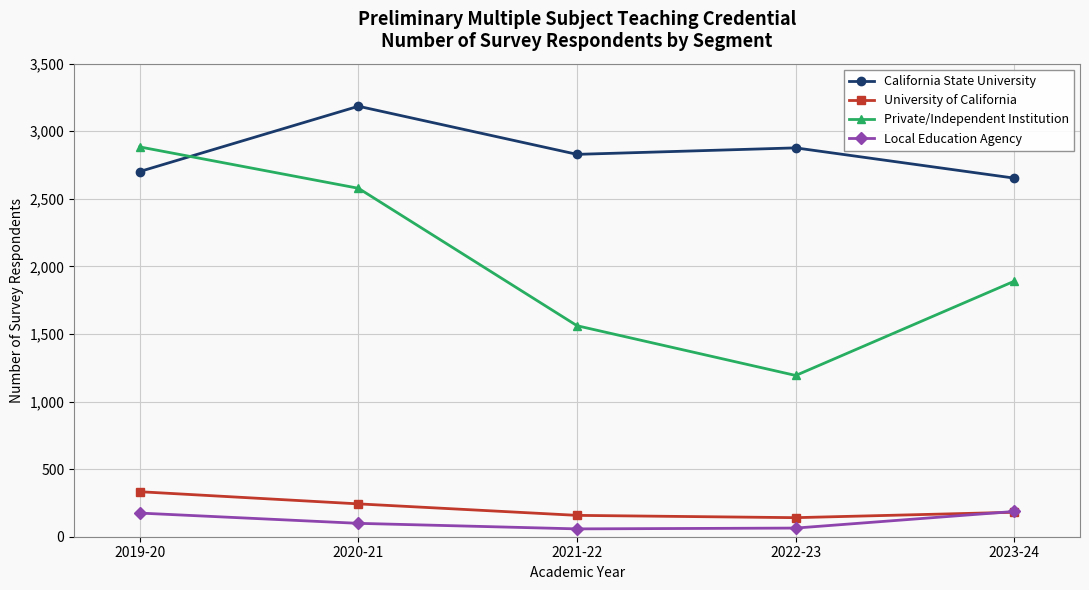

Between 2020-21 and 2023-24, which series saw the biggest shift?

Private/Independent Institution